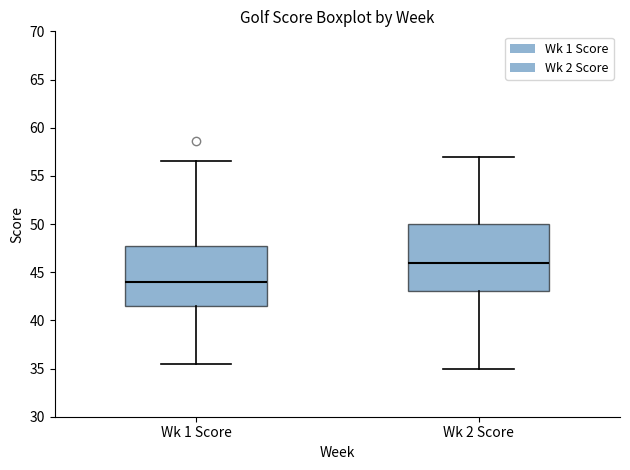

Reading left to right, transcribe this box plot: for each box, give where its median line is, the range the box spans, and where its two whiskers end, as read against the y-axis. The values are not printed on the chart, so give them approximately, as read against the axis.

Wk 1 Score: median 44.0, box 41.5 to 47.5, whiskers 35.5 to 56.5
Wk 2 Score: median 46.0, box 43.0 to 50.0, whiskers 35.0 to 57.0